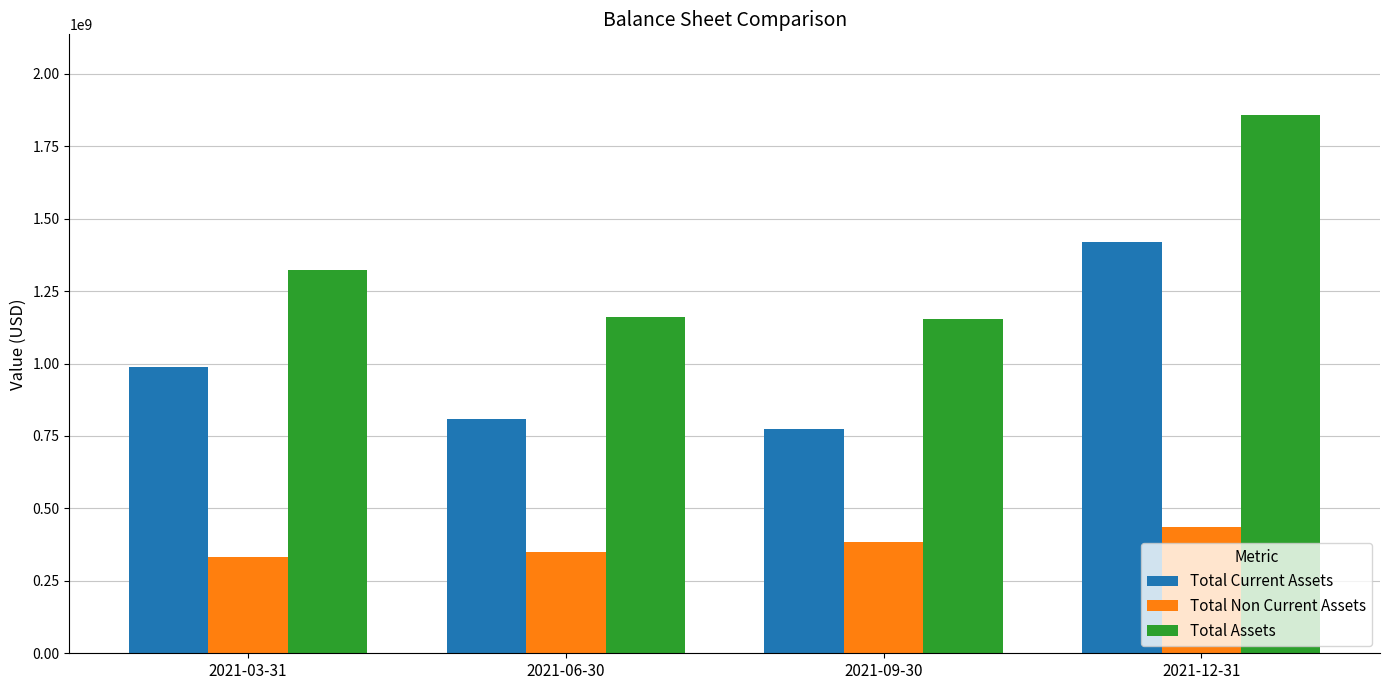

Are the bars horizontal?

No